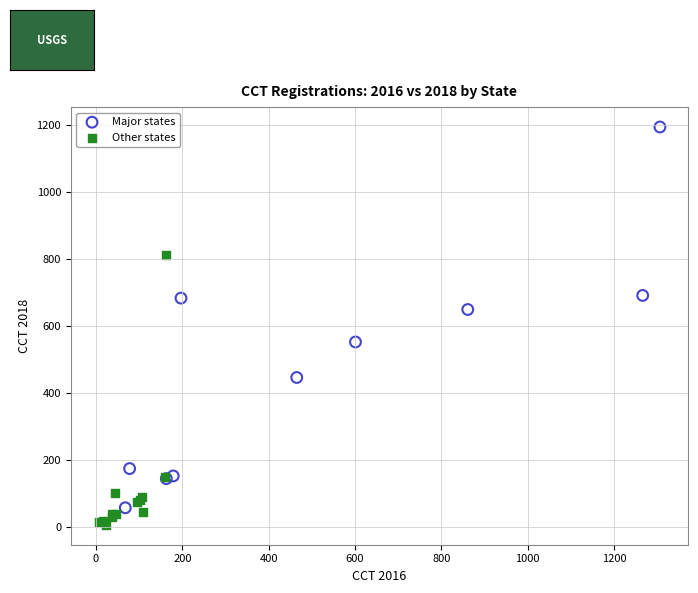

What are all the series names shown in the legend?

Major states, Other states